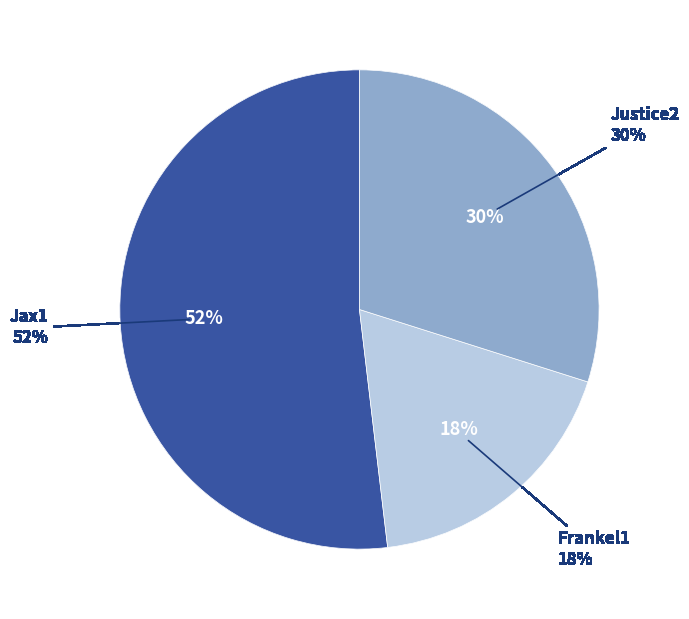

Does any single category account for the majority?

Yes